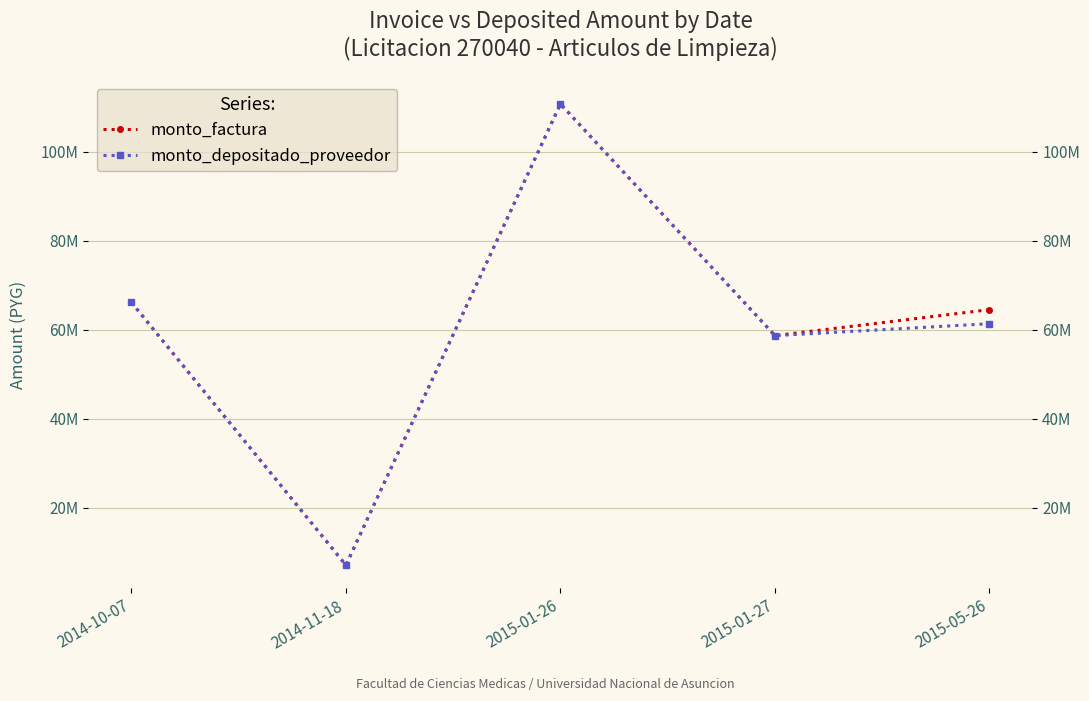

Reading left to right, transcribe all the data shown in this chart.

monto_factura: 2014-10-07=66160000	2014-11-18=7080000	2015-01-26=110760000	2015-01-27=58680000	2015-05-26=64520000
monto_depositado_proveedor: 2014-10-07=66160000	2014-11-18=7080000	2015-01-26=110760000	2015-01-27=58680000	2015-05-26=61357346